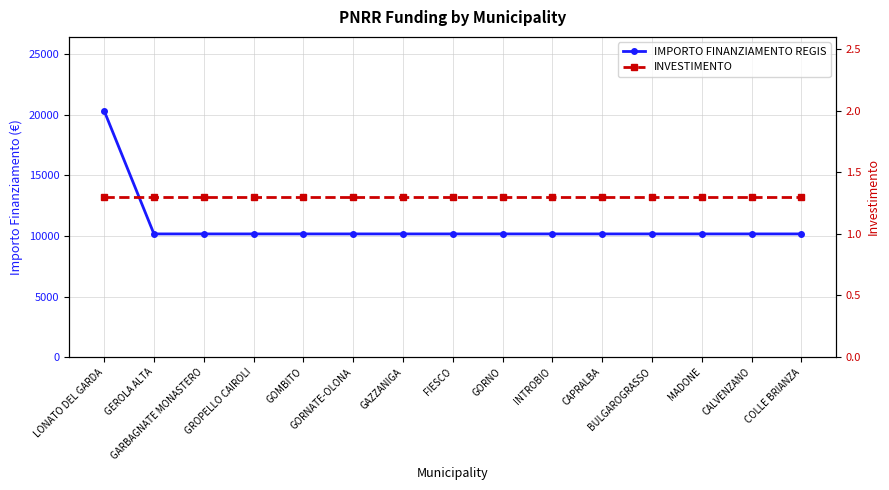

True or false: INVESTIMENTO has a value of 2.2 at INTROBIO.

False